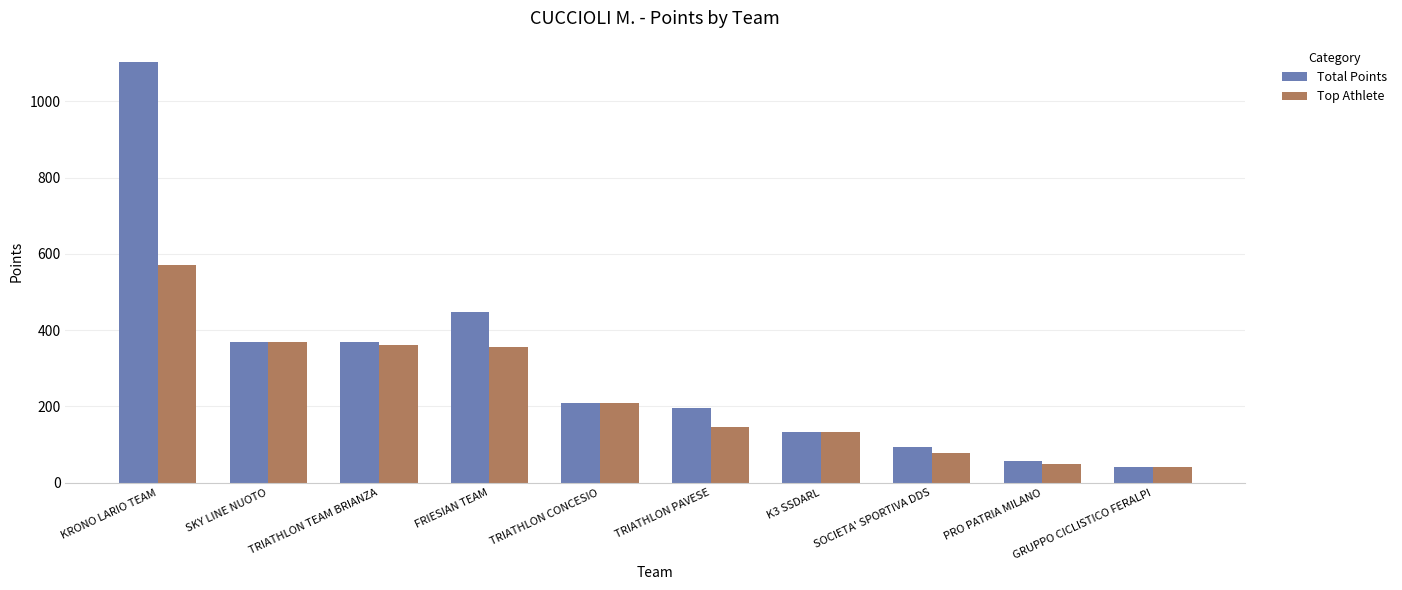

Is the value of Top Athlete at GRUPPO CICLISTICO FERALPI greater than the value of Total Points at TRIATHLON TEAM BRIANZA?

No